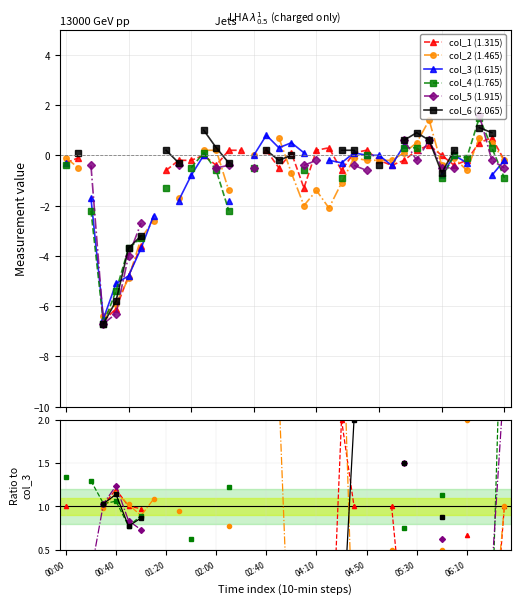

How many values in col_3 (1.615) are below zero?

17